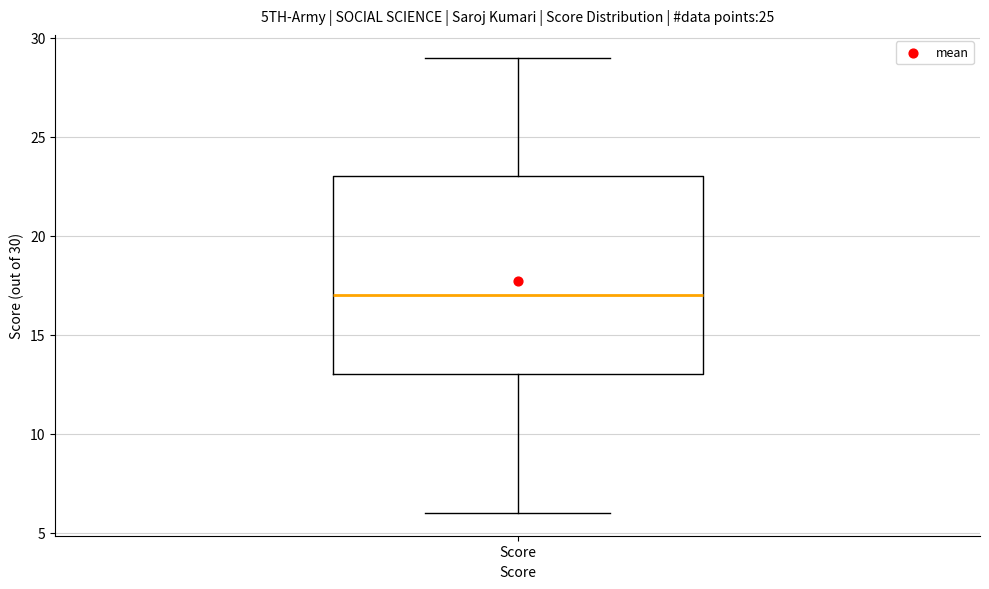

Read this box plot against the y-axis: the position of the median line, the range covered by the box, and the ends of both whiskers. The values are not printed on the chart, so give them approximately, as read against the axis.

median 17, box 13 to 23, whiskers 6 to 29